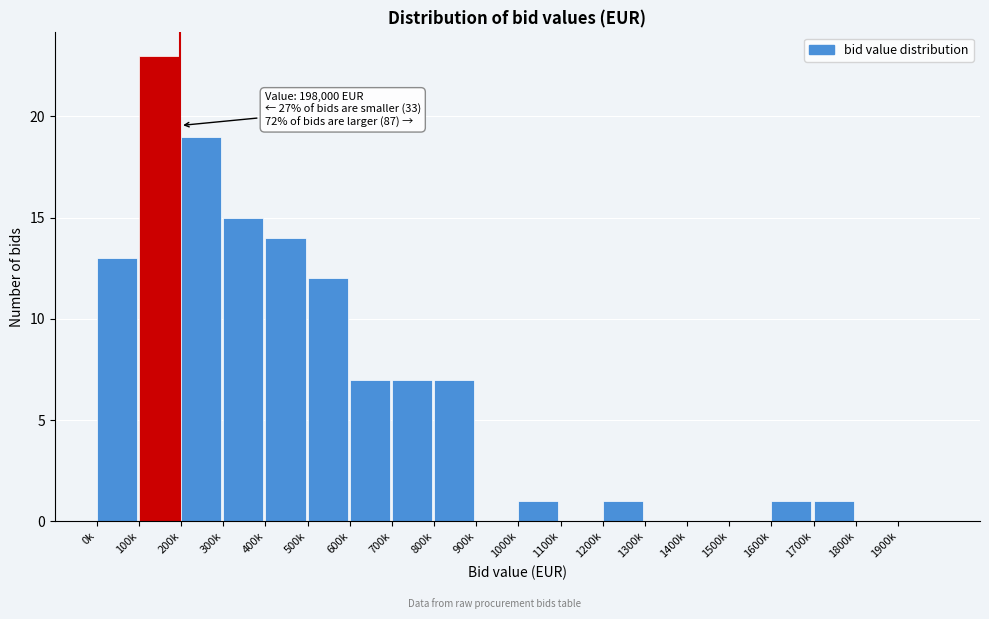

Reading left to right, extract all data points from this chart.

0k=13	100k=23	200k=19	300k=15	400k=14	500k=12	600k=7	700k=7	800k=7	900k=0	1000k=1	1100k=0	1200k=1	1300k=0	1400k=0	1500k=0	1600k=1	1700k=1	1800k=0	1900k=0